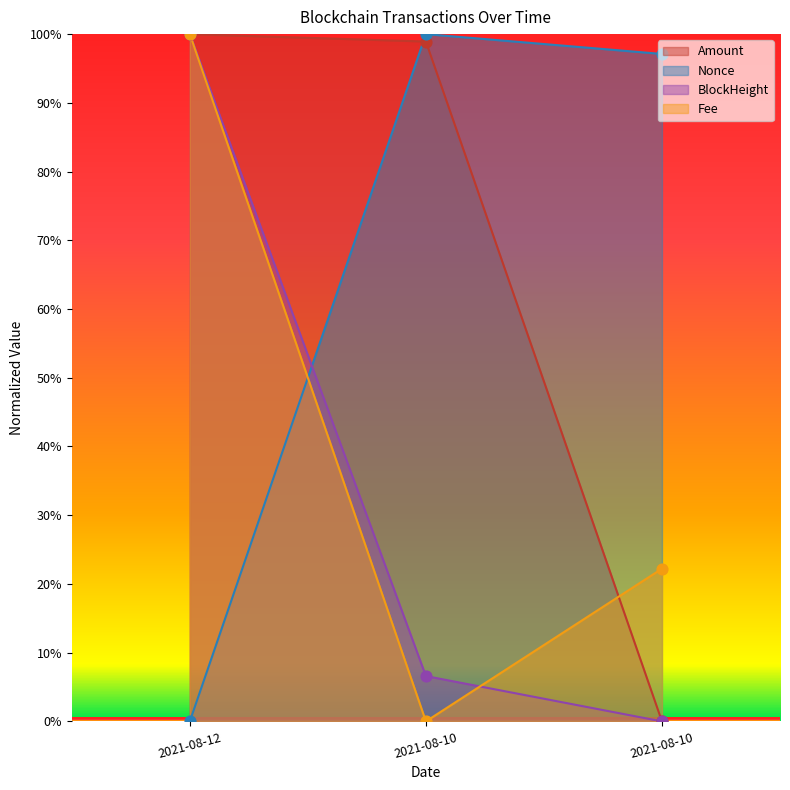

At which category is the sum across all series the highest?

2021-08-12